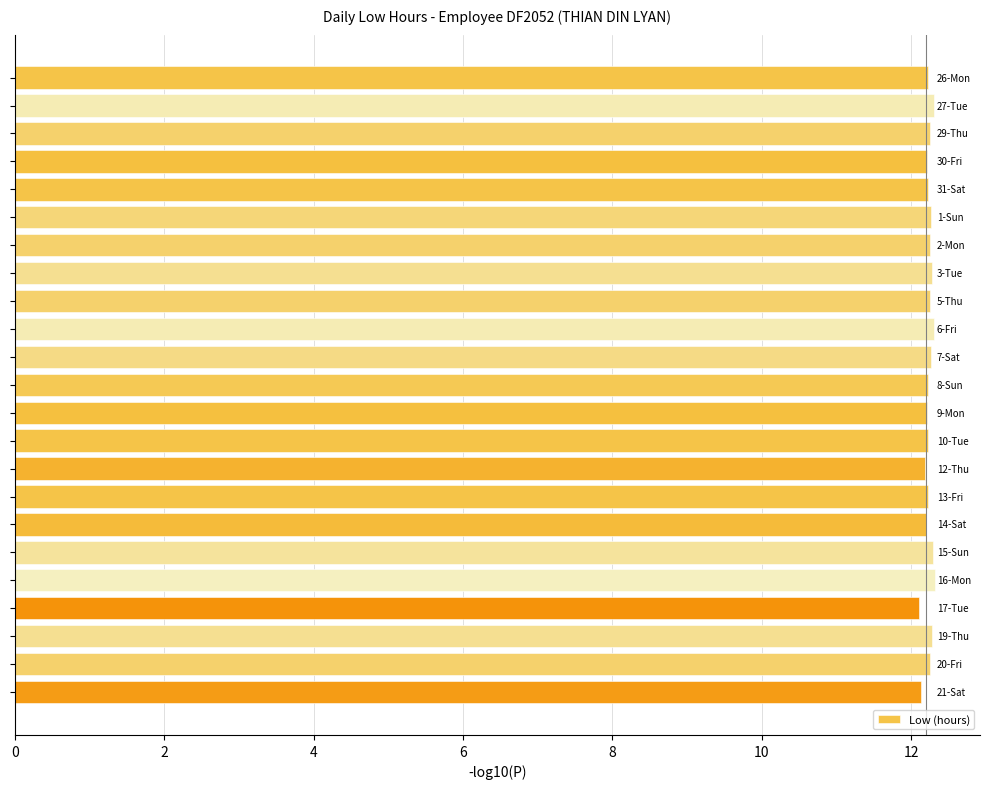

What is the average value?

12.2